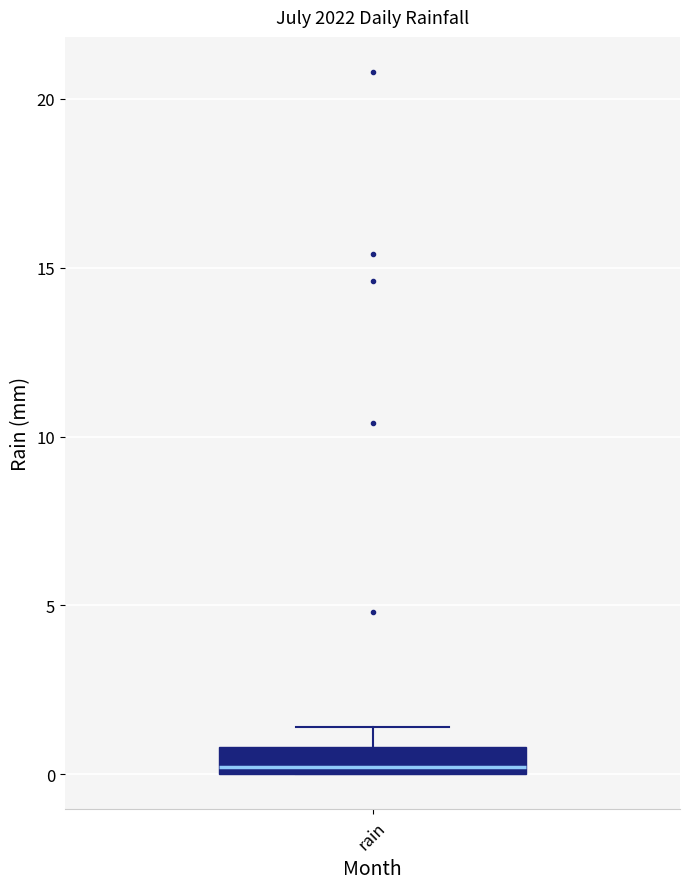

Transcribe this box plot: give where the median line is, the range the box spans, and where the two whiskers end, as read against the y-axis. The values are not printed on the chart, so give them approximately, as read against the axis.

median 0.0 (just above the box's lower edge), box 0.0 to 1.0, whiskers 0.0 to 1.5